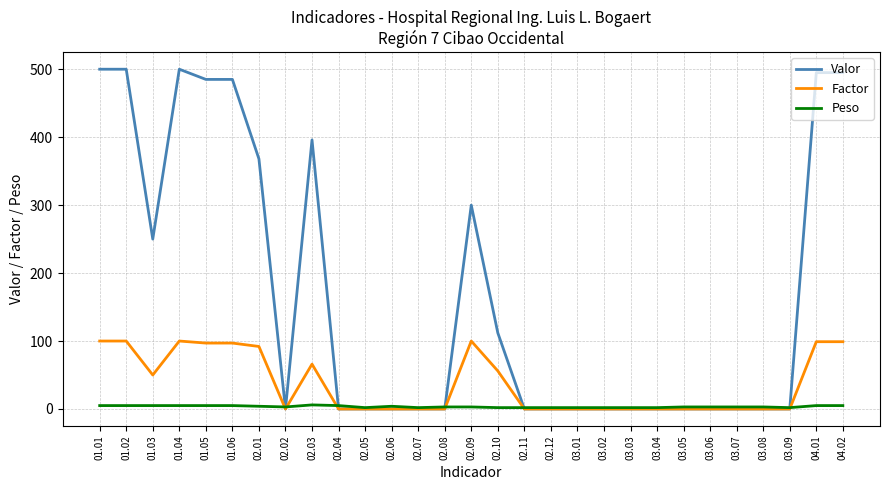

Which series has the largest total across all categories?

Valor